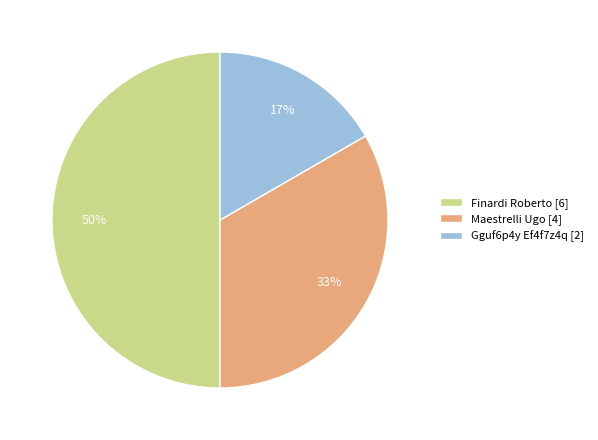

Is it true that Maestrelli Ugo is 33% of the pie?

True